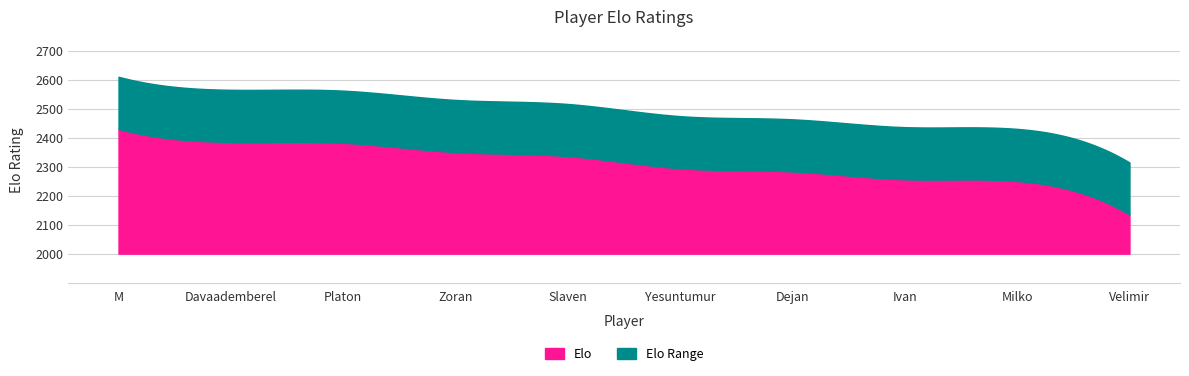

Rank the categories by value from lowest to highest.

Petrusic Velimir, Popchev Milko, Sredojevic Ivan, Omorjan Dejan, Tugstumur Yesuntumur, Pastar Slaven, Runic Zoran, Galperin Platon, Nomin-Erdene Davaademberel, Chakravarthi Reddy M